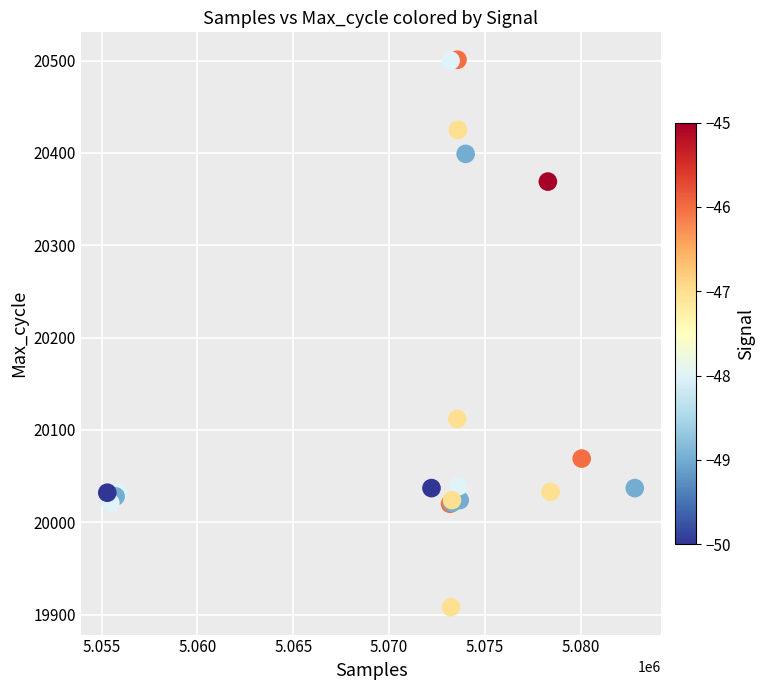

What Y value in the scatter plot is closest to 20204?

20112